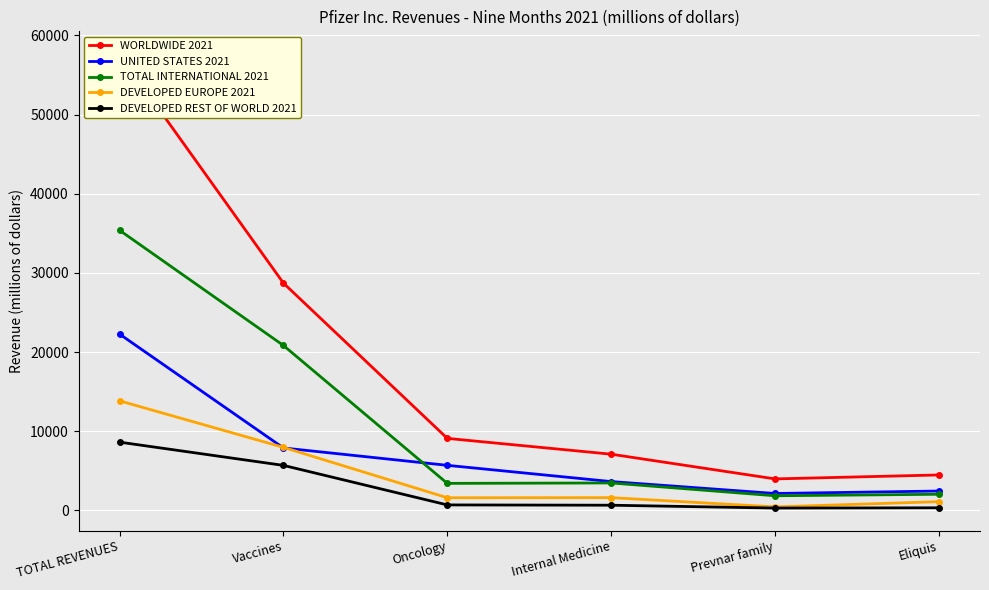

Which series changed the most between Vaccines and Internal Medicine?

WORLDWIDE 2021